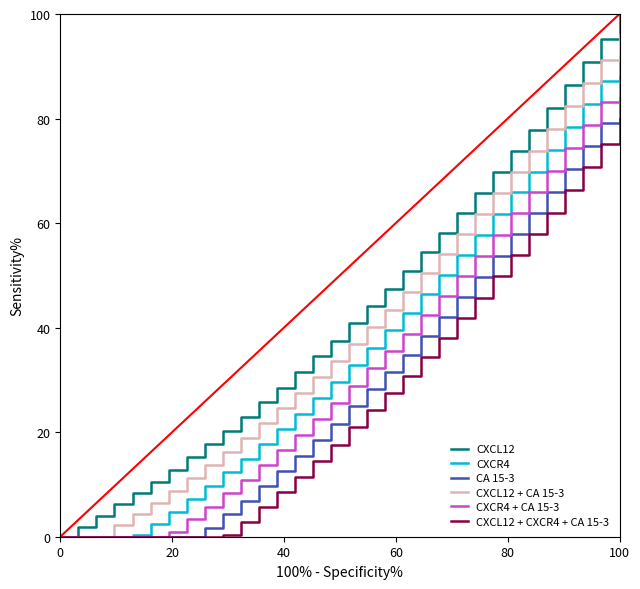

Rank the series by their average value, from lowest to highest.

CXCL12 + CXCR4 + CA 15-3, CA 15-3, CXCR4 + CA 15-3, CXCR4, CXCL12 + CA 15-3, CXCL12